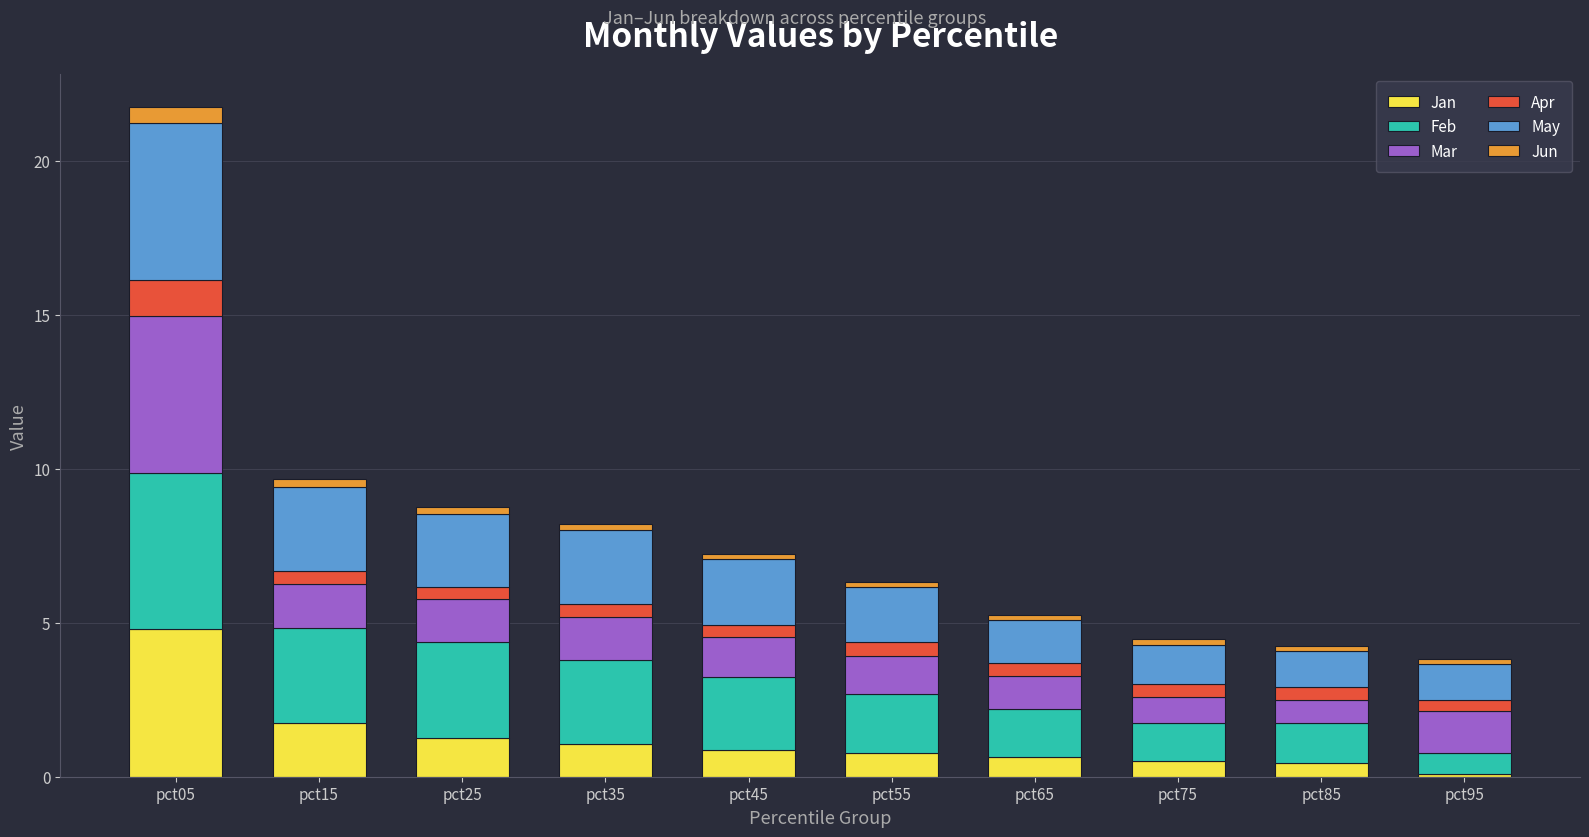

Count the number of data series in this chart.

6